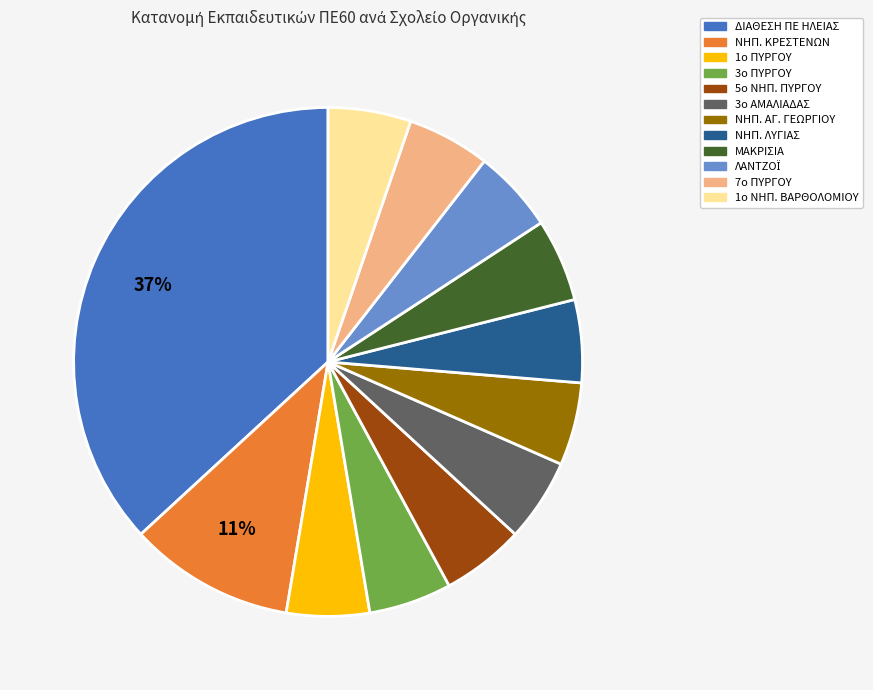

To the nearest percent, what is the average slice percentage?

8%